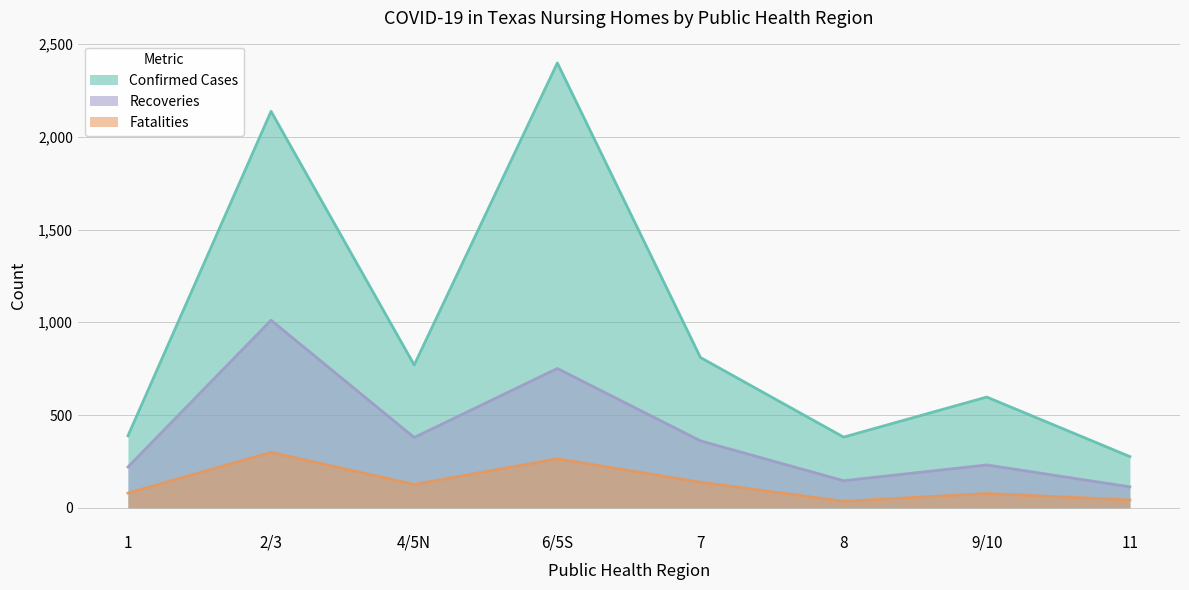

What is the label of the 7th point from the left?

9/10